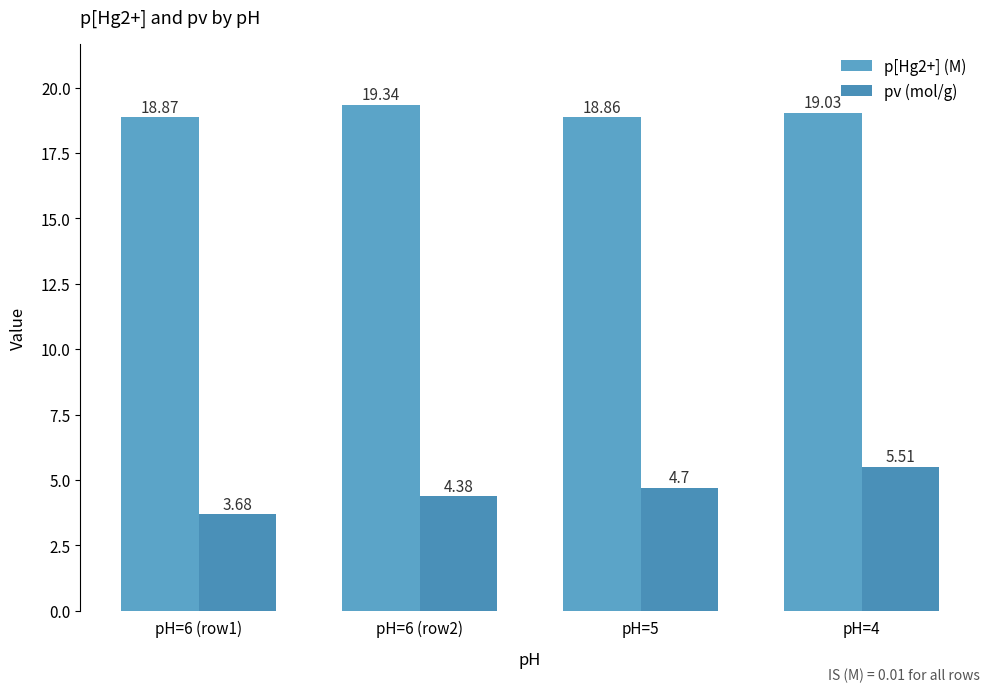

Reading left to right, extract all data points from this chart.

p[Hg2+] (M): pH=6 (row1)=18.9	pH=6 (row2)=19.3	pH=5=18.9	pH=4=19.0
pv (mol/g): pH=6 (row1)=3.7	pH=6 (row2)=4.4	pH=5=4.7	pH=4=5.5